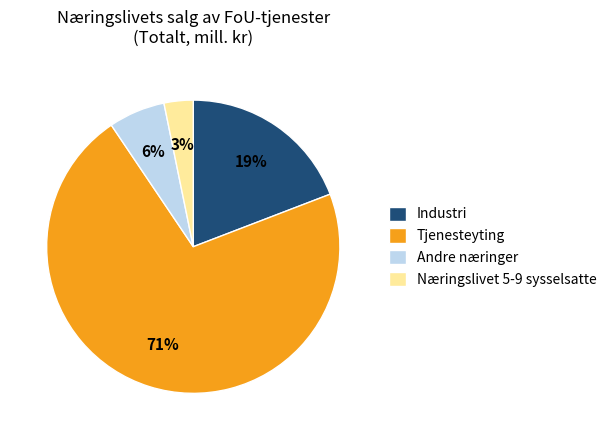

True or false: Tjenesteyting accounts for 71% of the total.

True